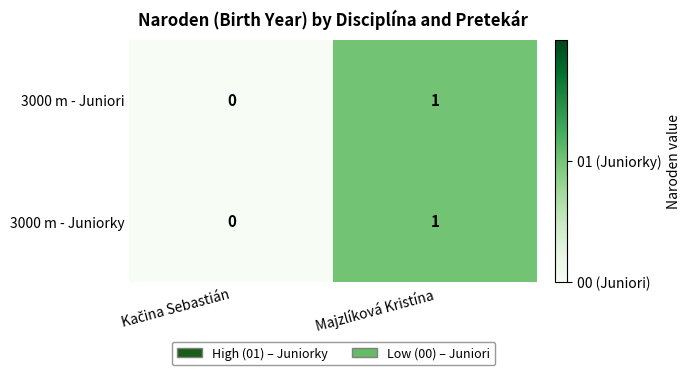

Which label corresponds to the largest value in the chart?

Majzlíková Kristína